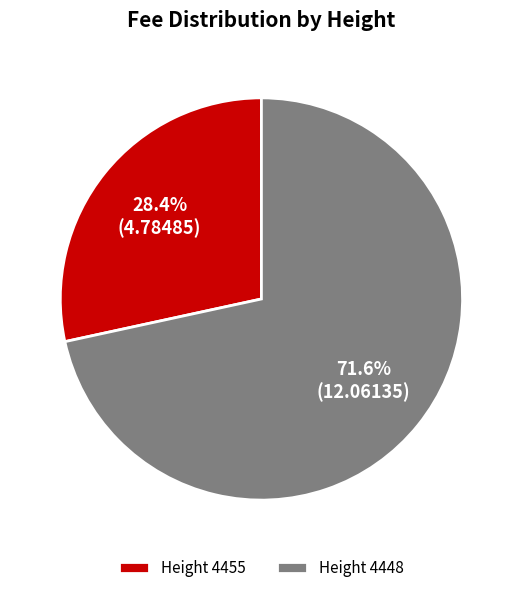

Is Height 4455 the majority of the pie?

No